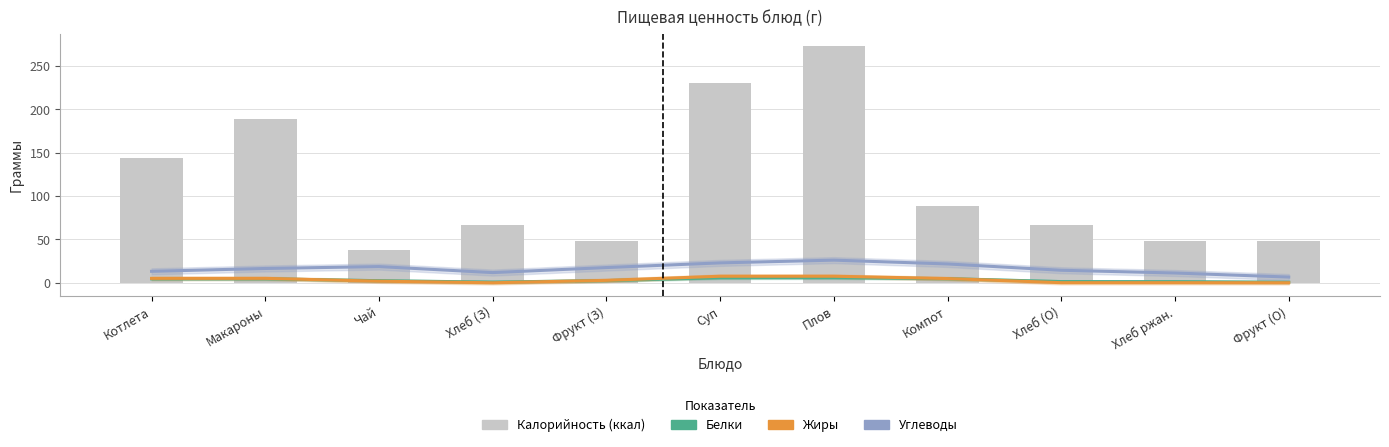

Where does the Белки series first go above 2?

Котлета